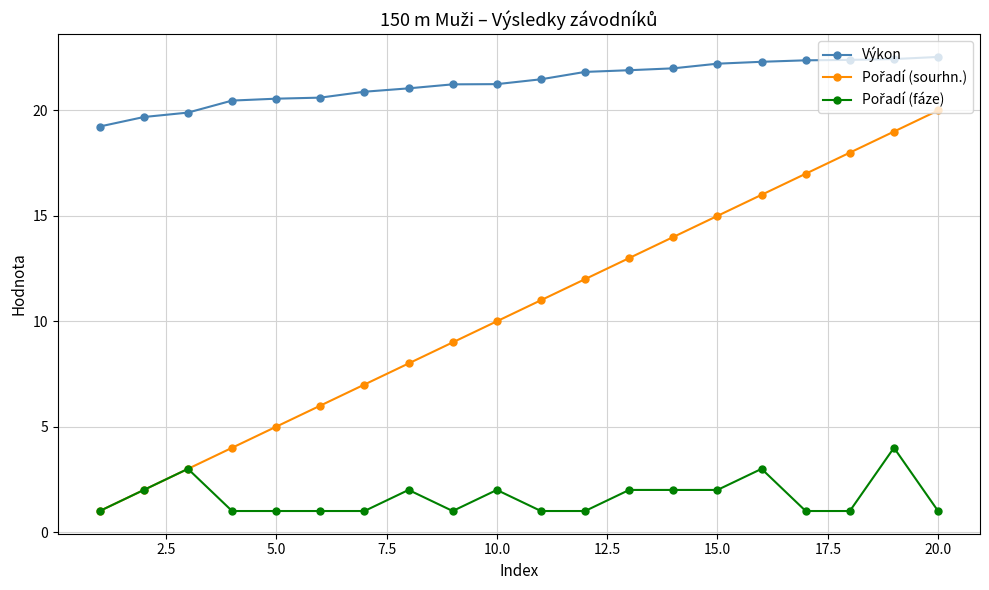

Which series has the largest total across all categories?

Výkon